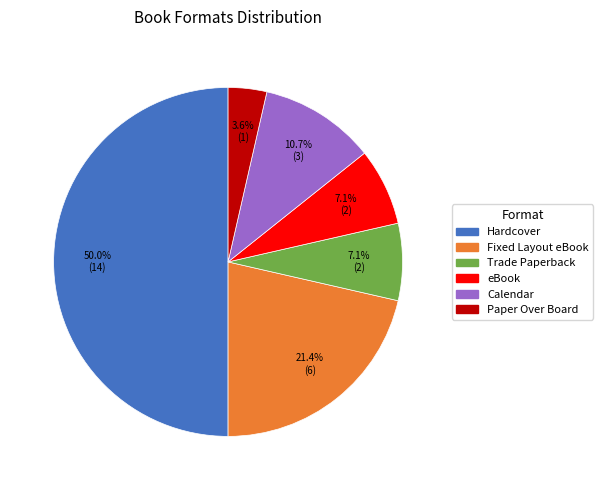

Do Fixed Layout eBook and Calendar together represent more than half of the pie?

No